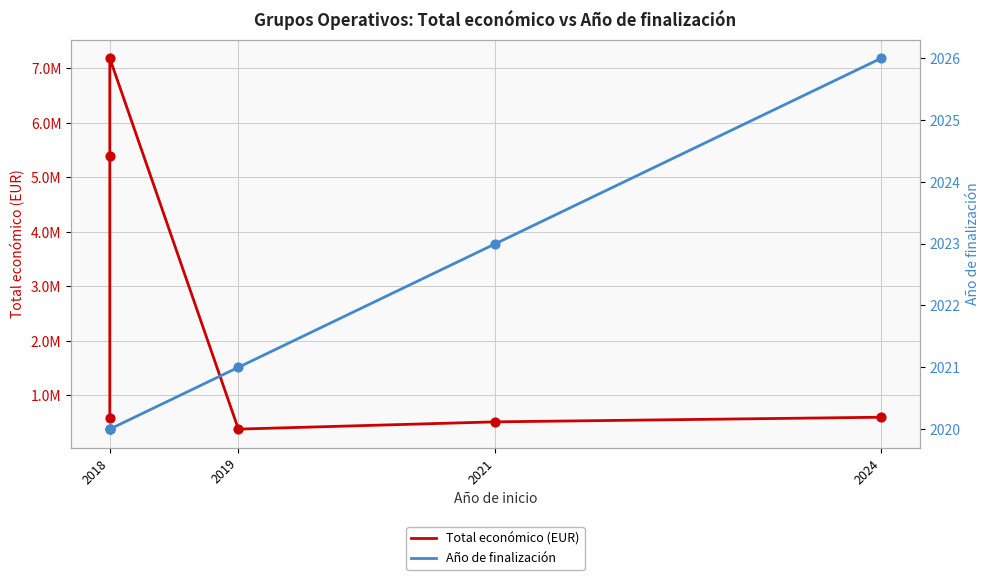

Which series reaches the minimum Y coordinate?

Año de finalización